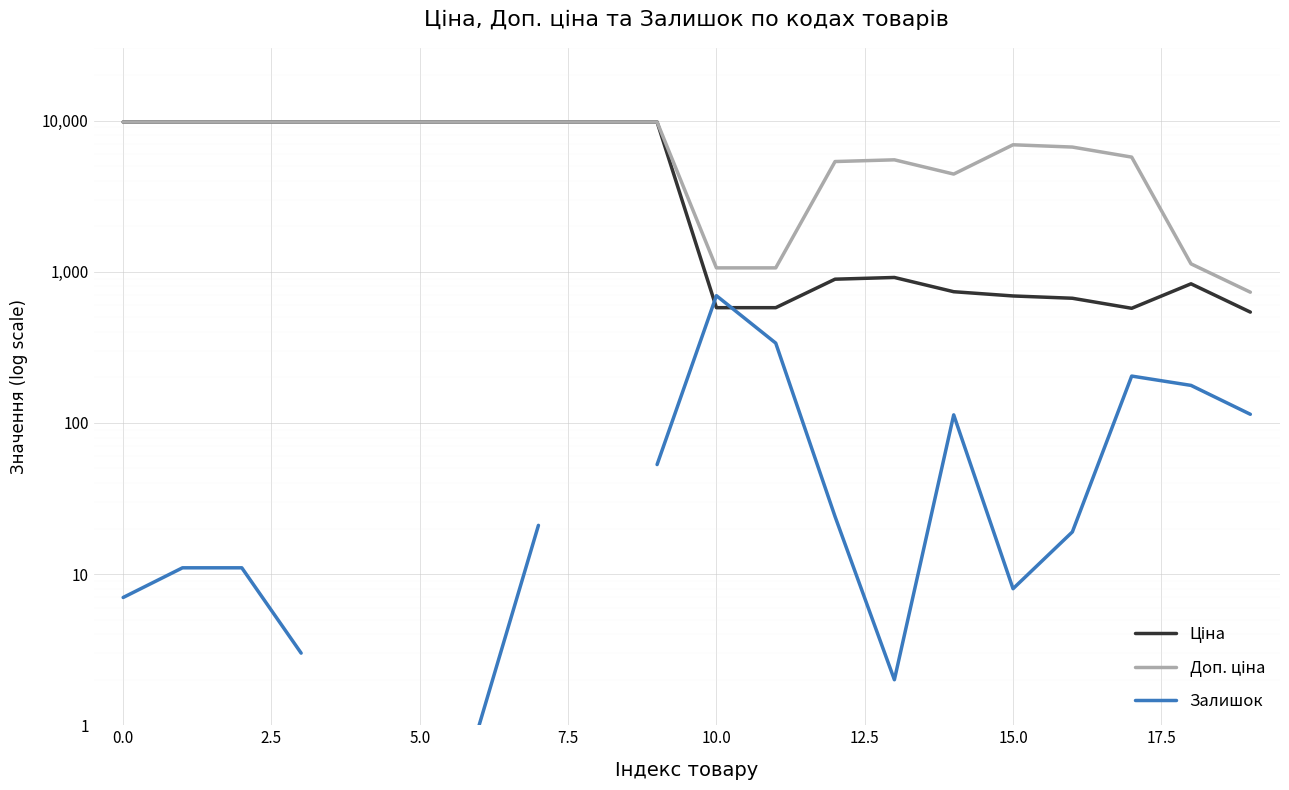

Is it true that Ціна equals 983.7 at 10?

False